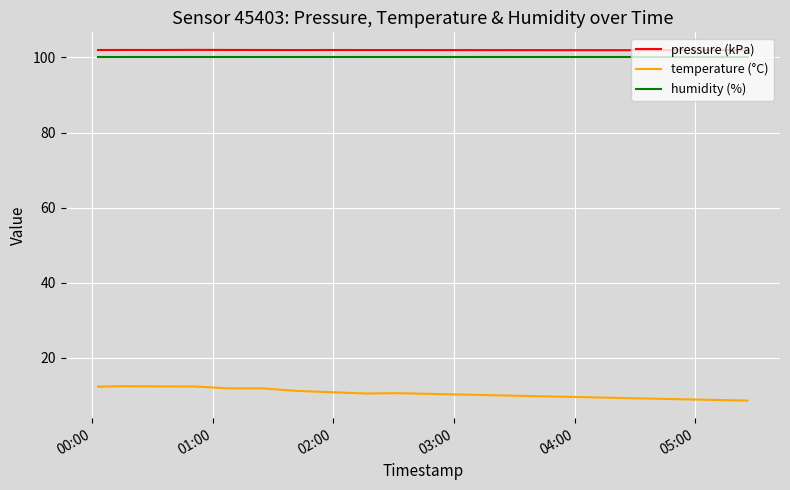

What is the smallest value displayed?

8.6